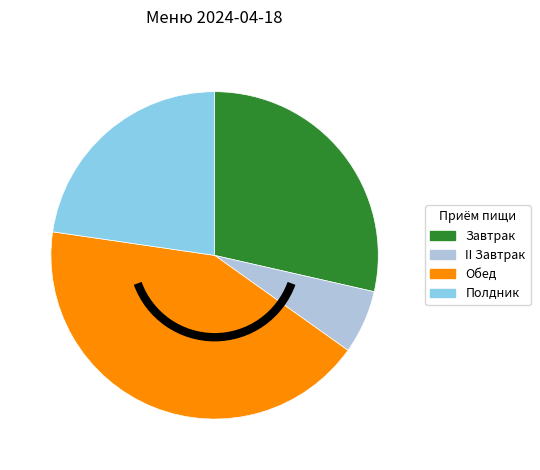

Which category has the biggest portion of the pie?

Обед